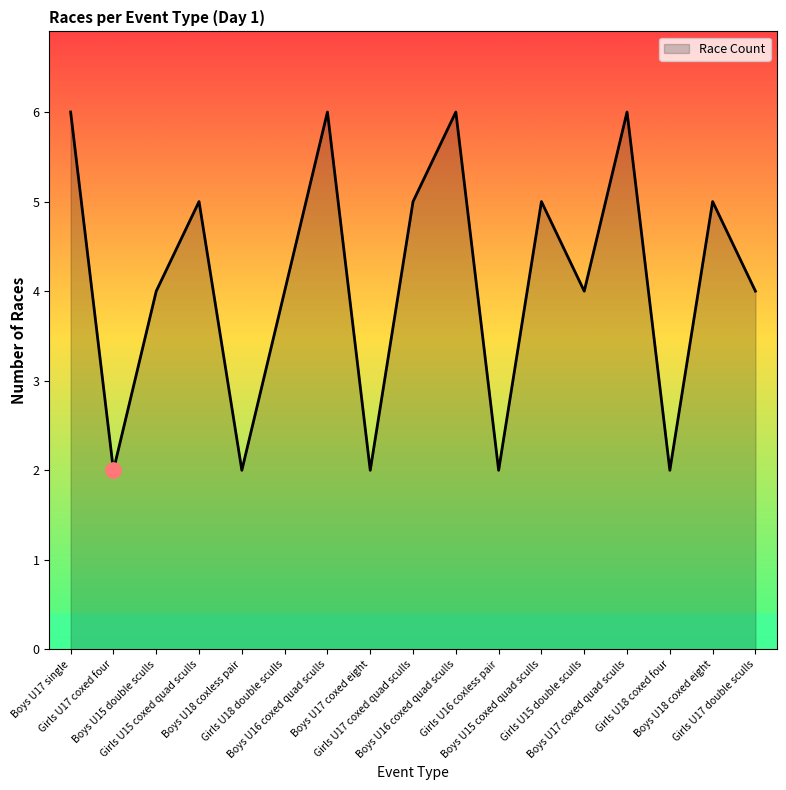

How many lines are shown in the chart?

1